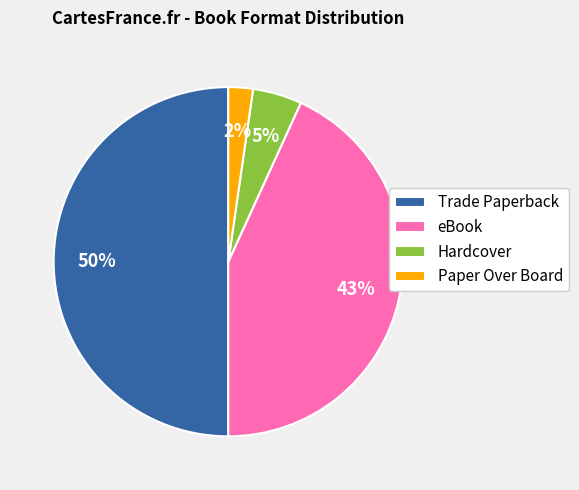

Does eBook account for over 50% of the chart?

No